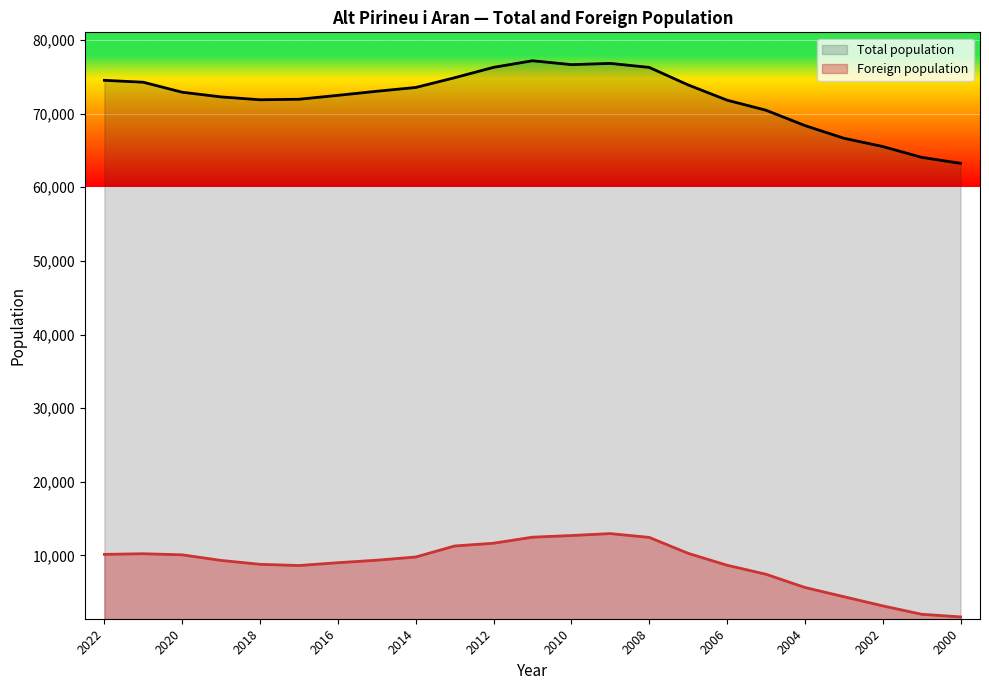

Is the value of Foreign population at 2022 greater than the value of Total population at 2012?

No